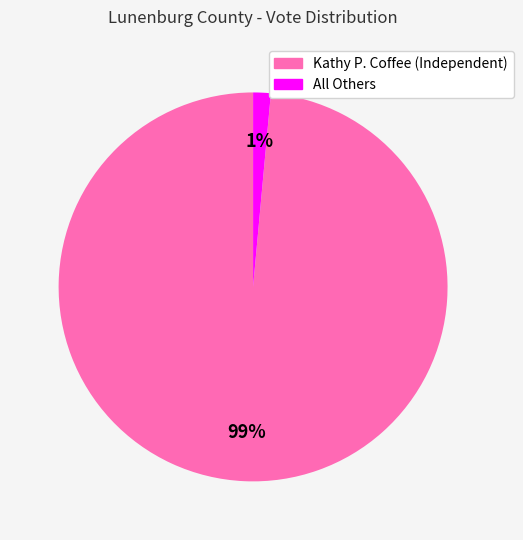

What is the majority slice?

Kathy P. Coffee (Independent)